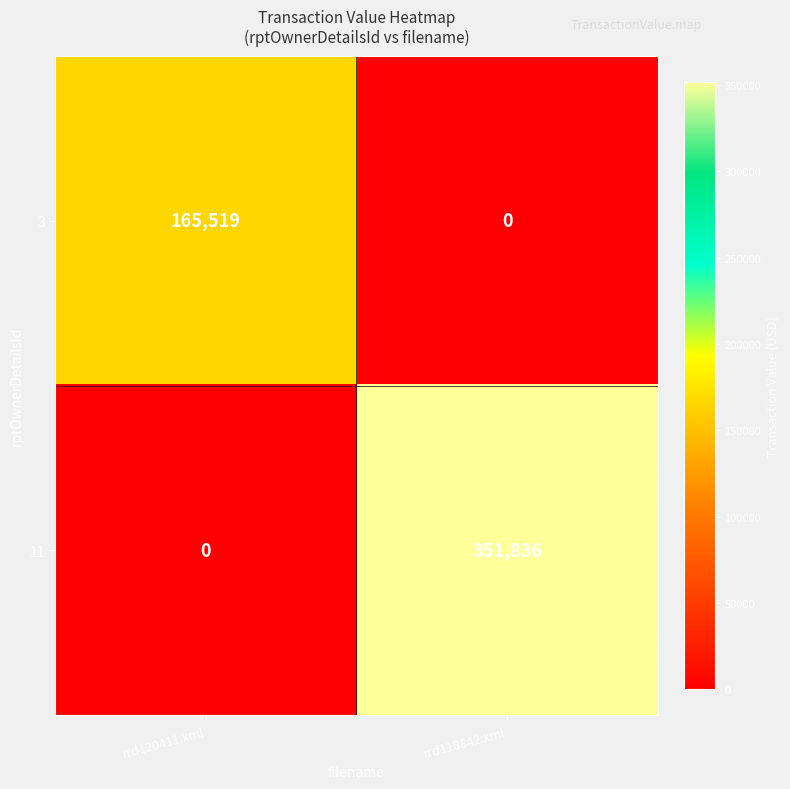

What is the sum of all 3 values?

165519